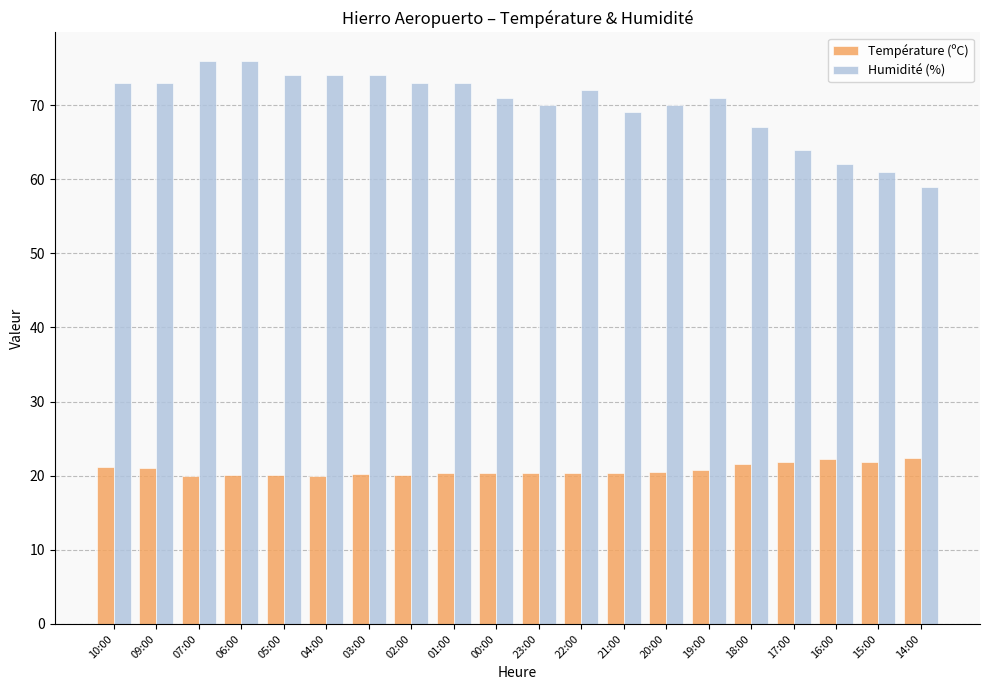

What is the lowest value of the Température (ºC) series?

19.9